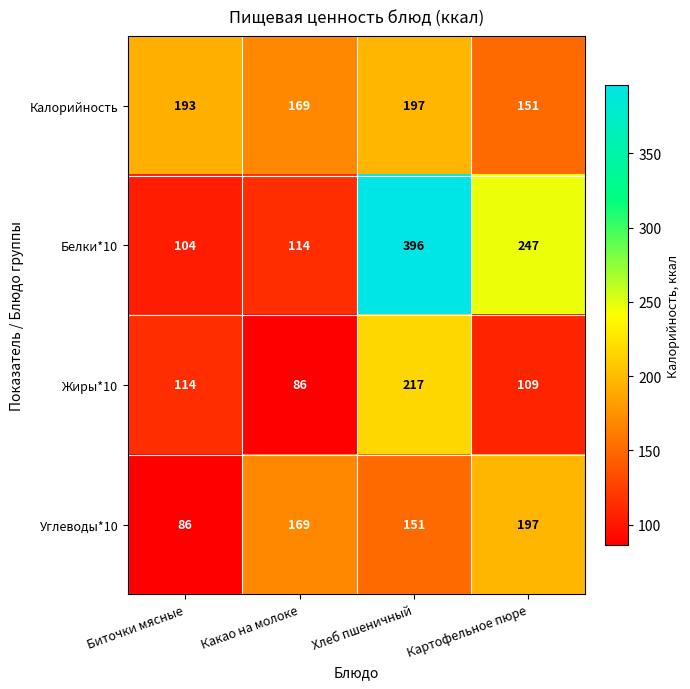

What is the approximate value of Калорийность at Биточки мясные, to the nearest 5?

195